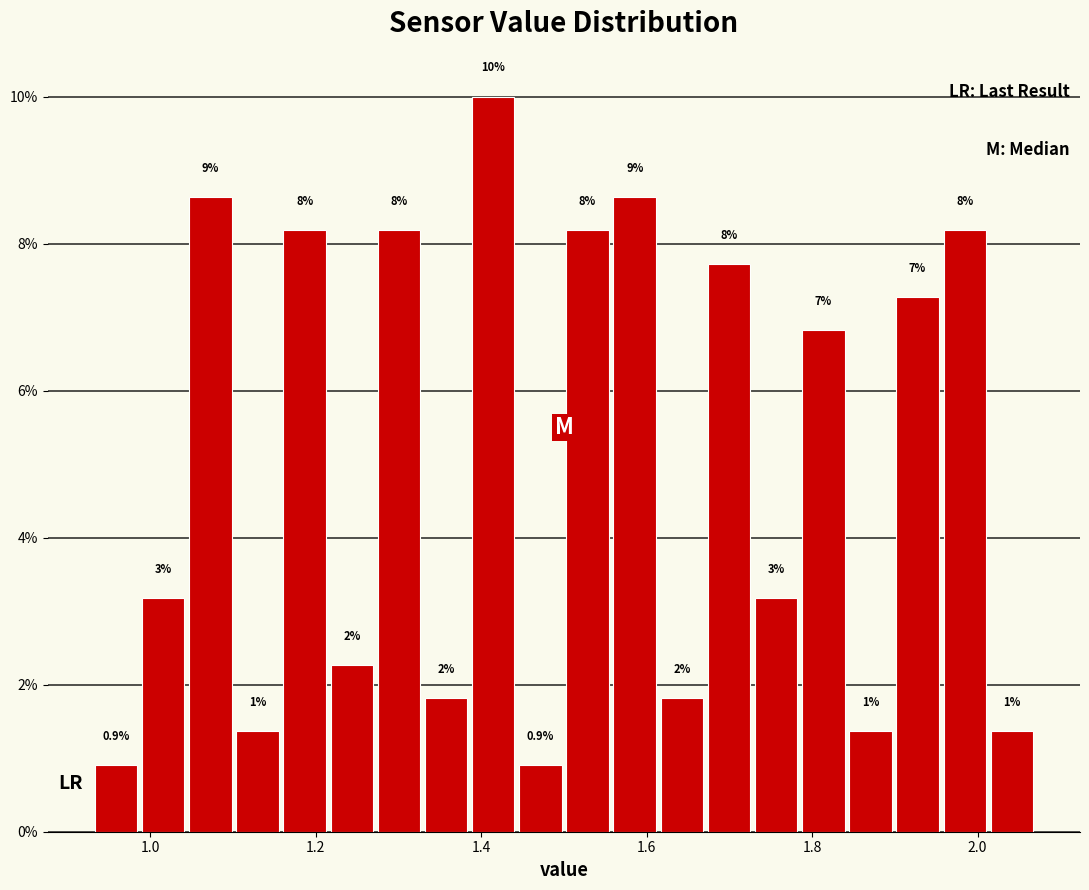

Read against the x-axis, roughly where is the centre of the tallest bar?

1.42